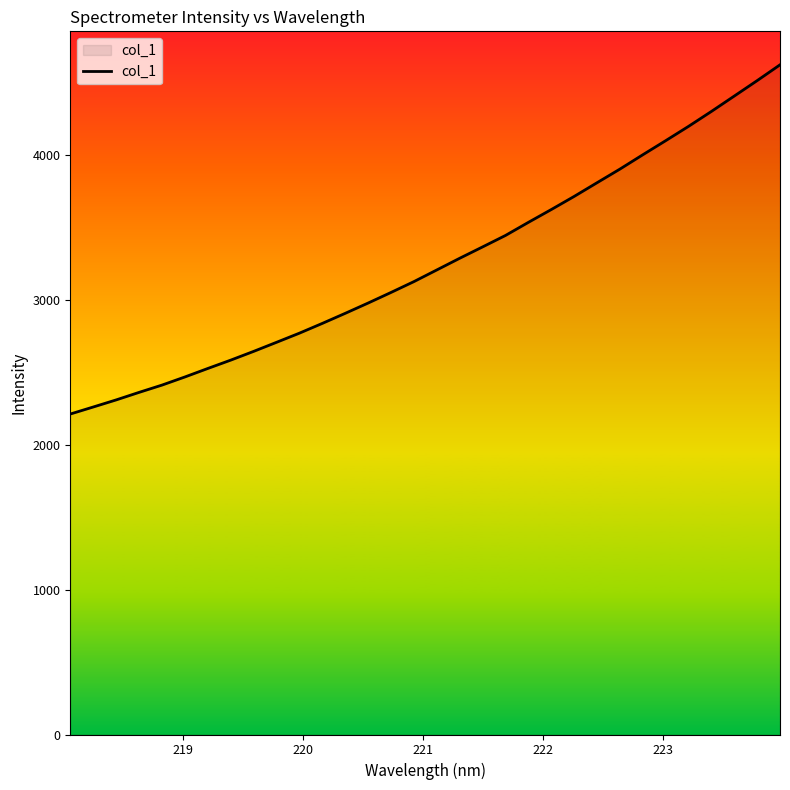

What is the average value?

3255.7